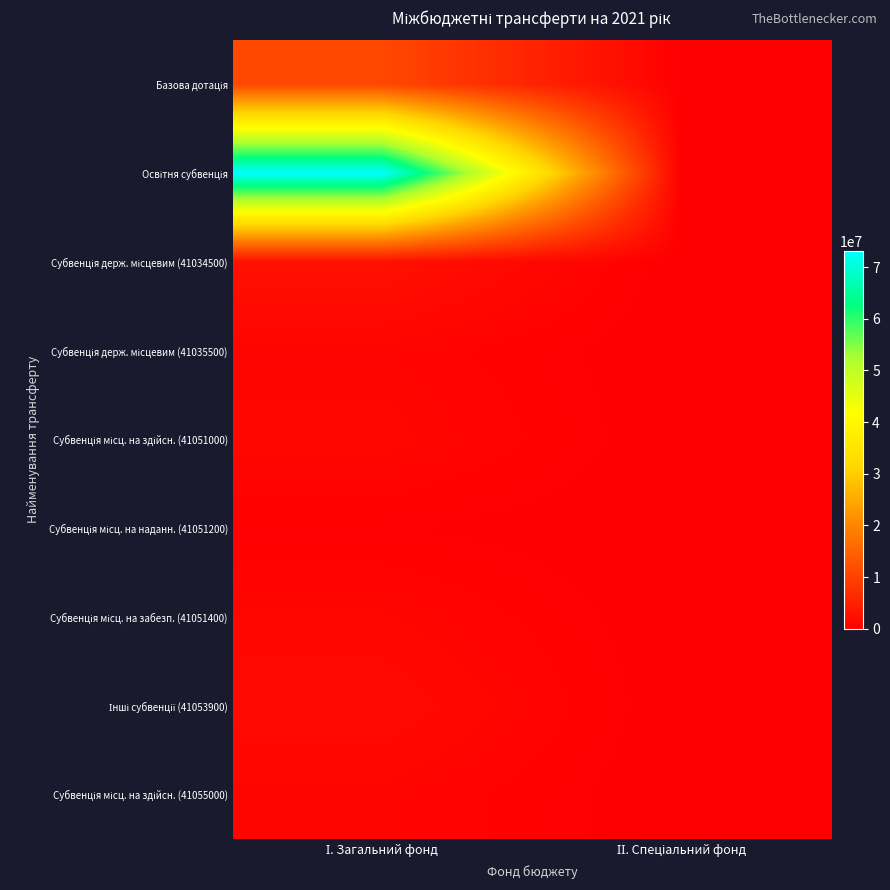

List the series in order of their peak value, highest first.

Освітня субвенція, Базова дотація, Субвенція держ. місцевим (41034500), Інші субвенції (41053900), Субвенція місц. на здійсн. (41051000), Субвенція місц. на забезп. (41051400), Субвенція місц. на здійсн. (41055000), Субвенція держ. місцевим (41035500), Субвенція місц. на наданн. (41051200)